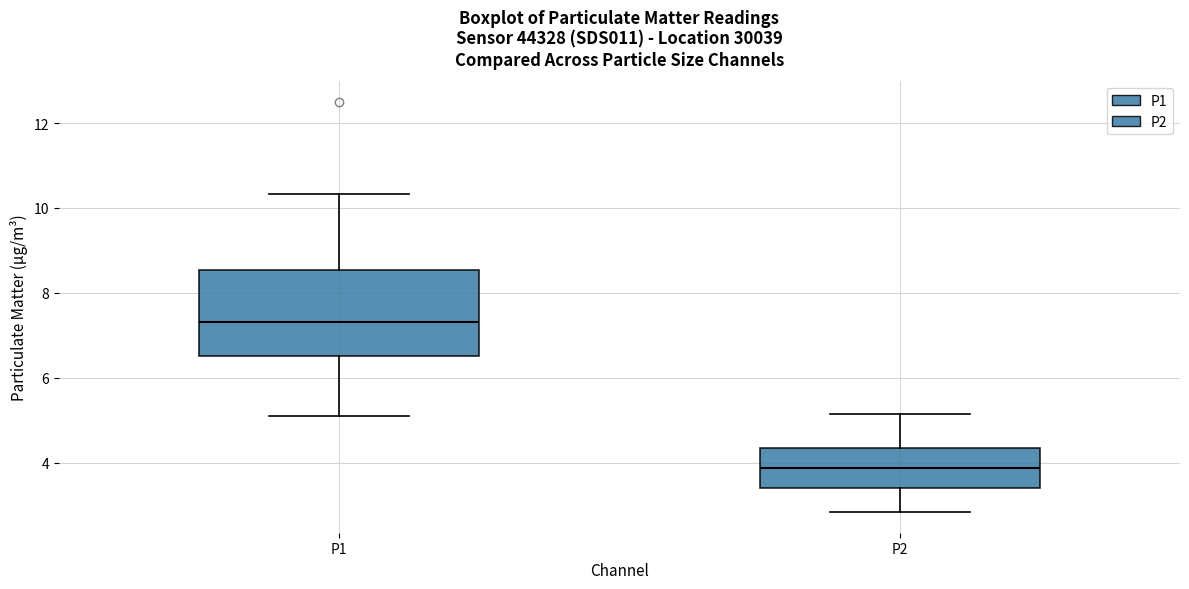

Where does the lower whisker of the box for P1 end on the y-axis? The values are not printed on the chart, so give them approximately, as read against the axis.

5.2